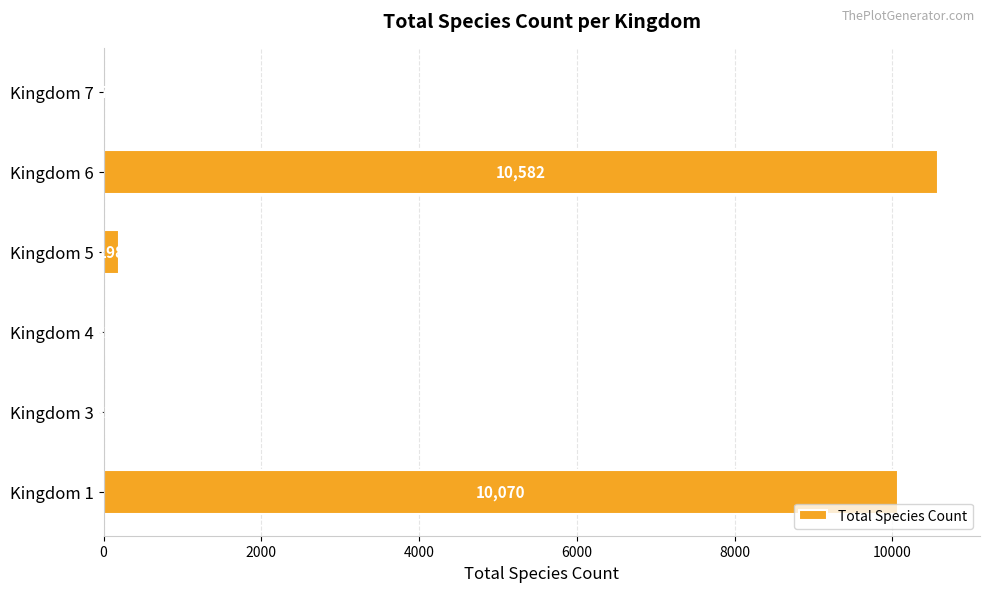

Which has a higher value, Kingdom 1 or Kingdom 6?

Kingdom 6